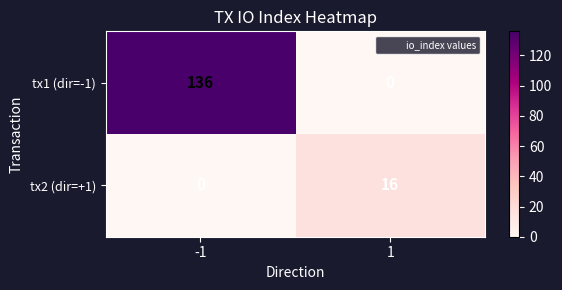

At how many categories does at least one series exceed 113?

1